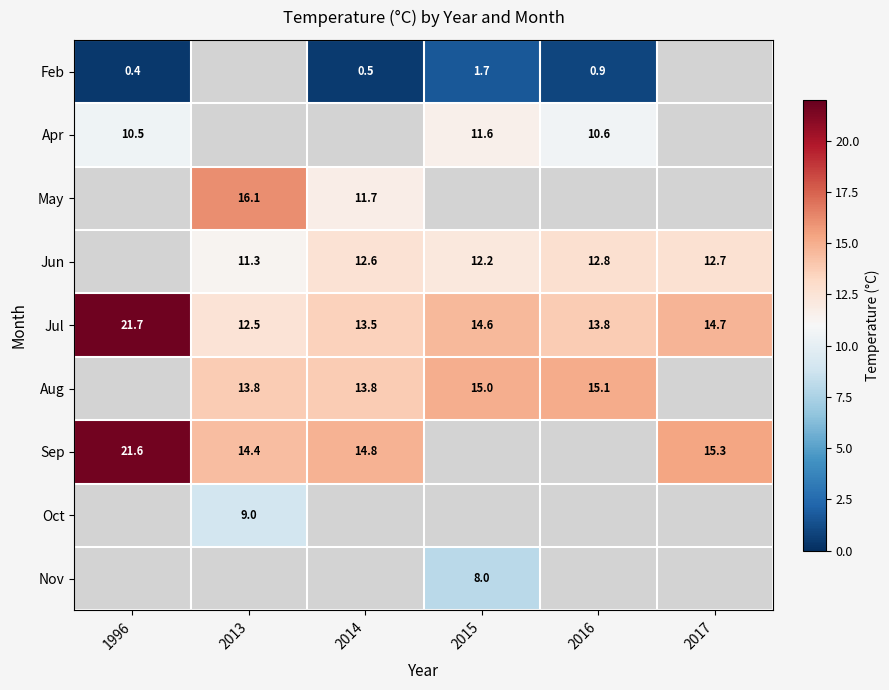

What is the difference between the second highest and second lowest values in the Jul series?

1.2